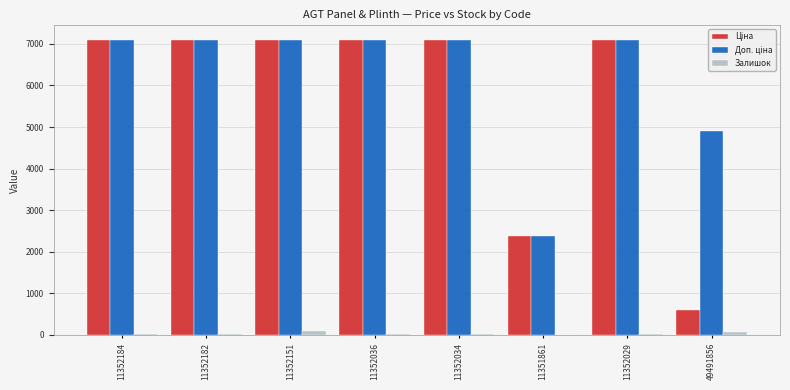

What is the greatest value displayed?

7098.8